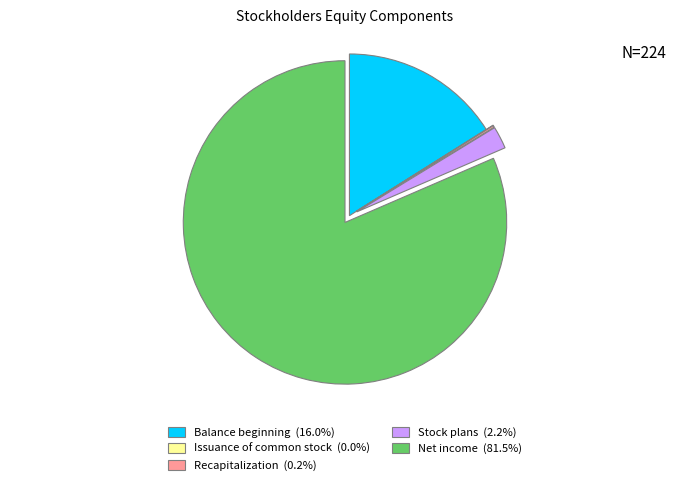

Rank the categories by value from highest to lowest.

Net income (182.3), Balance beginning (35.9), Activity related to stock plans (5.0), Recapitalization (0.4), Issuance of common stock (0.1)